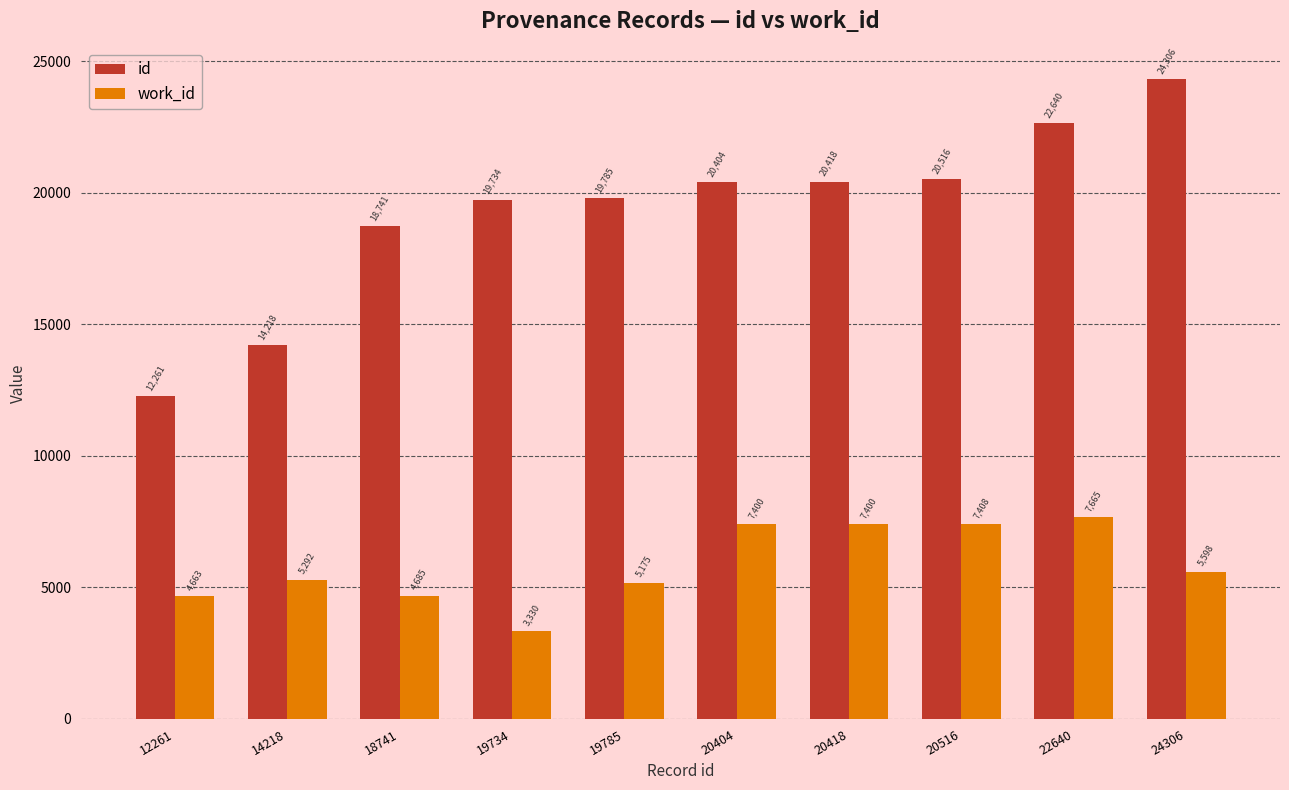

The work_id series shows 7063 at 19785. True or false?

False